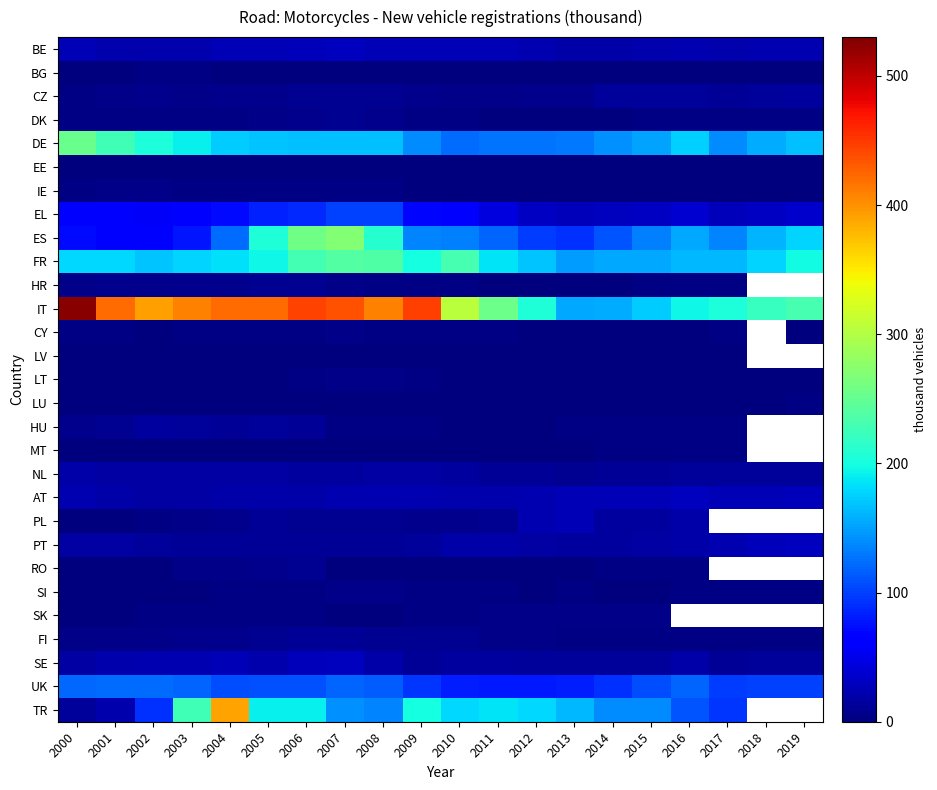

What is the highest value of the AT series?

29.8